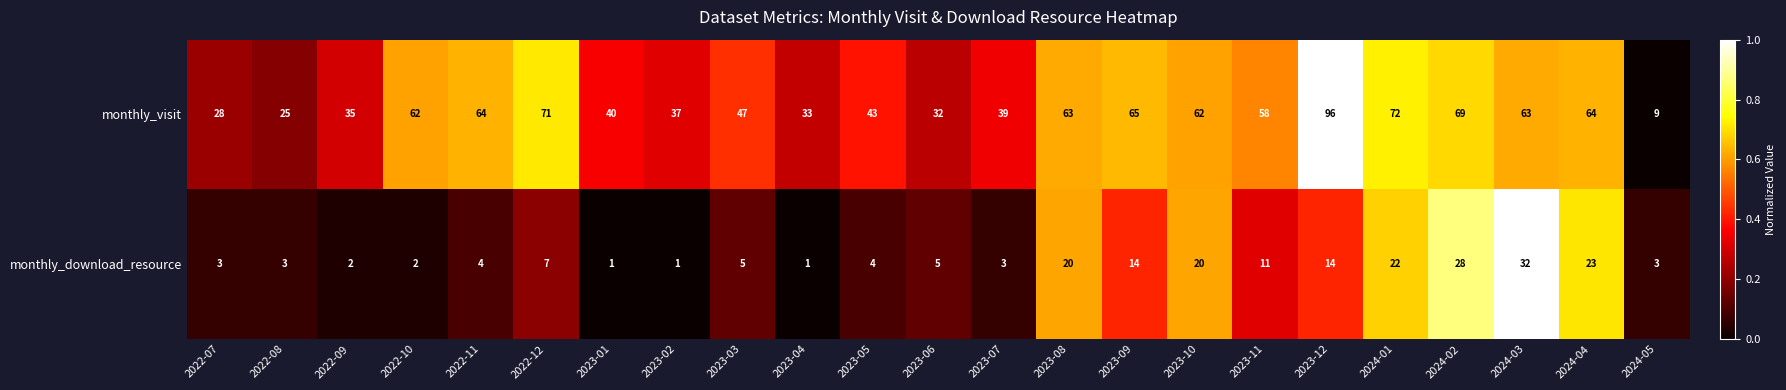

What is the difference between the maximum and second lowest values in the monthly_visit series?

71